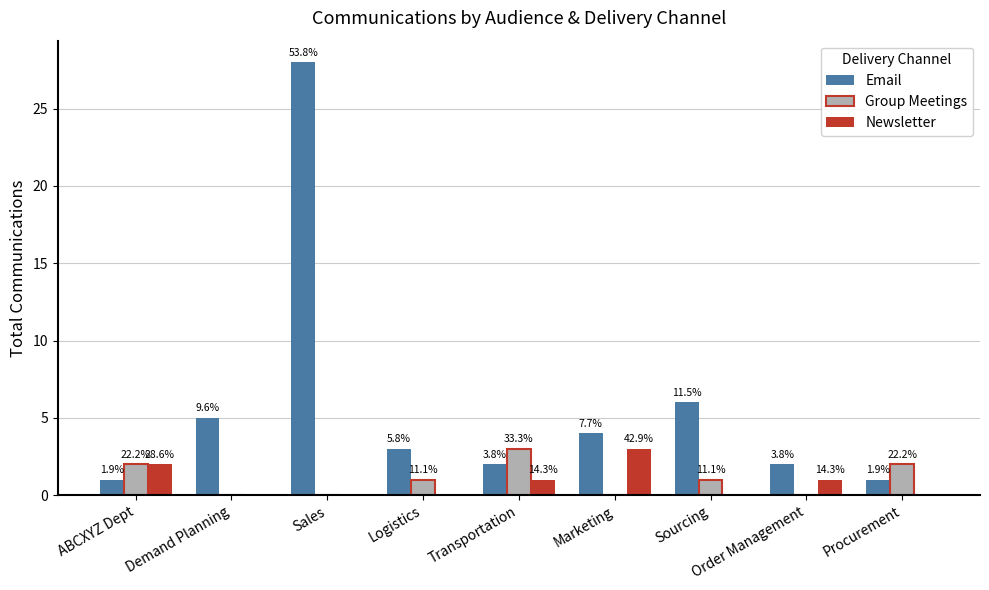

At which label does Group Meetings reach its minimum?

Demand Planning